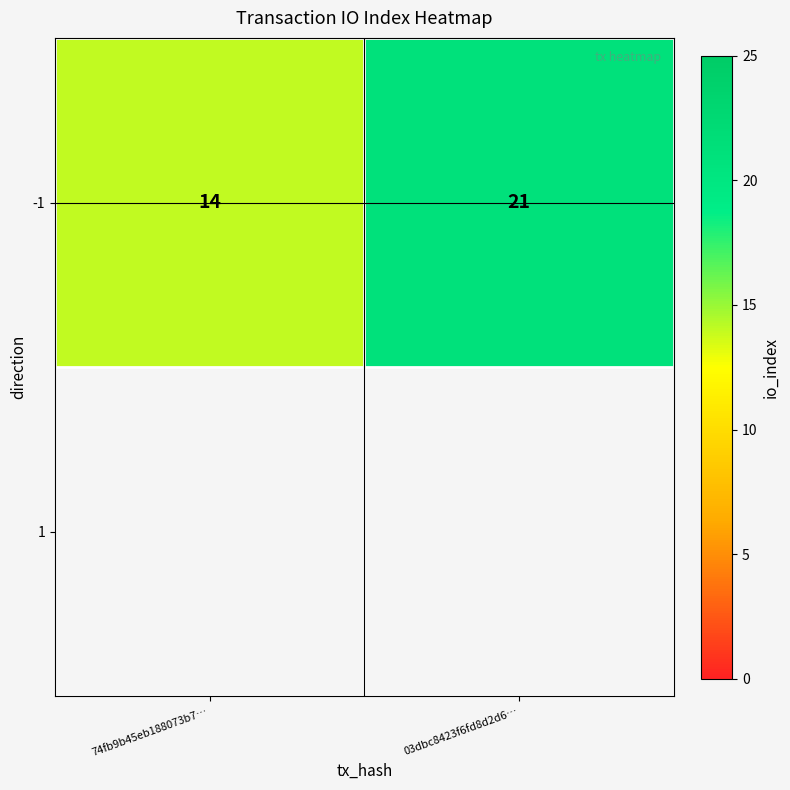

At which label is the value closest to 17?

74fb9b45eb188073b7…